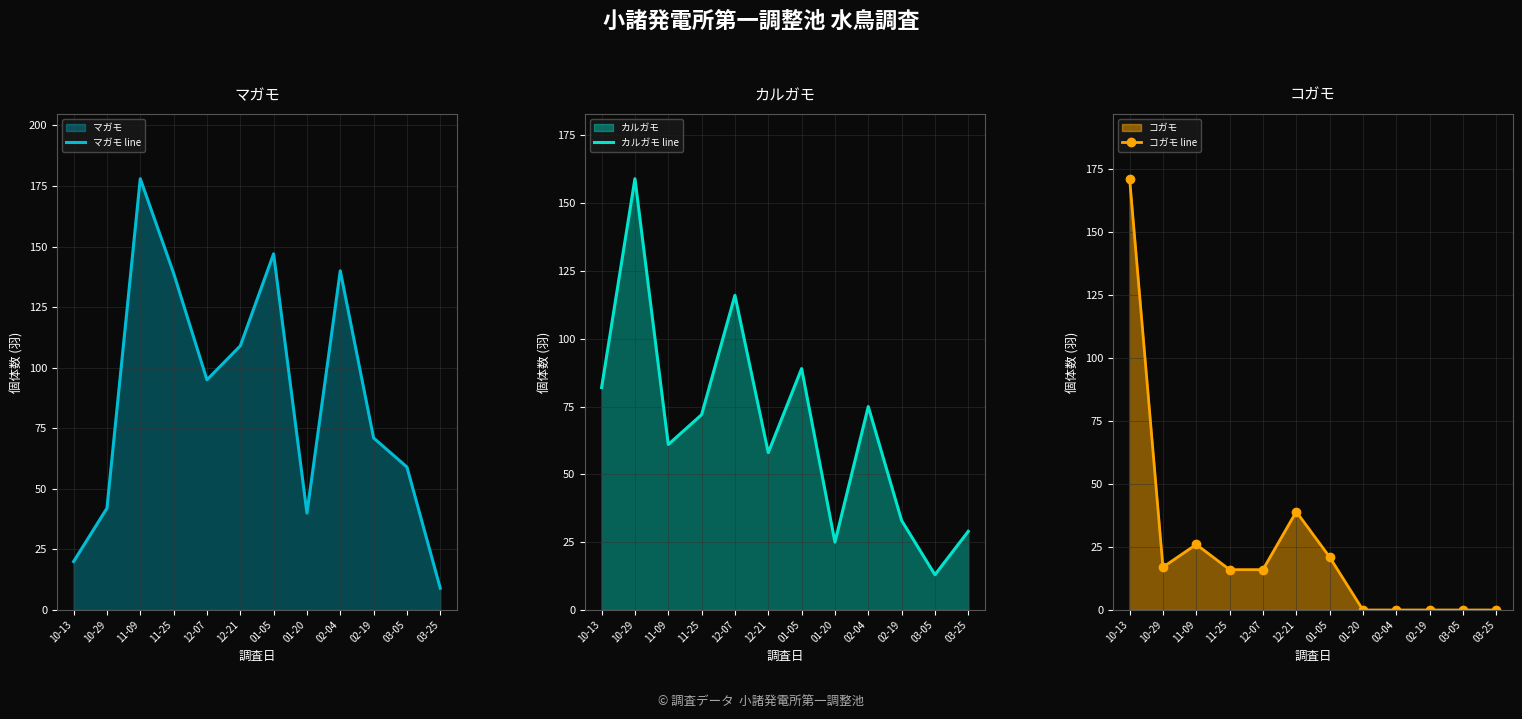

Reading left to right, extract all data points from this chart.

マガモ line: 20	42	178	139	95	109	147	40	140	71	59	9
カルガモ line: 82	159	61	72	116	58	89	25	75	33	13	29
コガモ line: 171	17	26	16	16	39	21	0	0	0	0	0